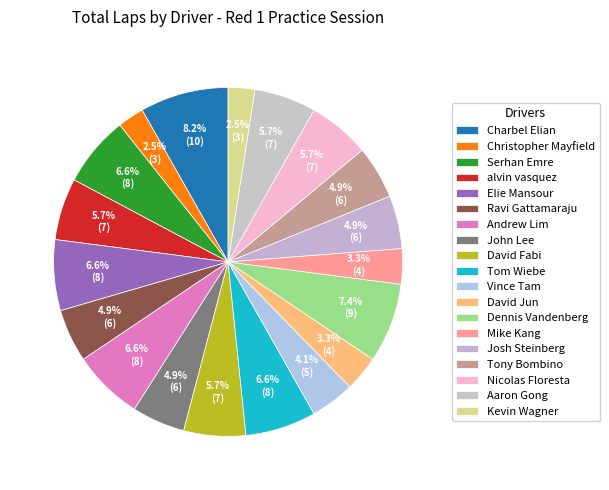

Count the number of slices in the pie.

19